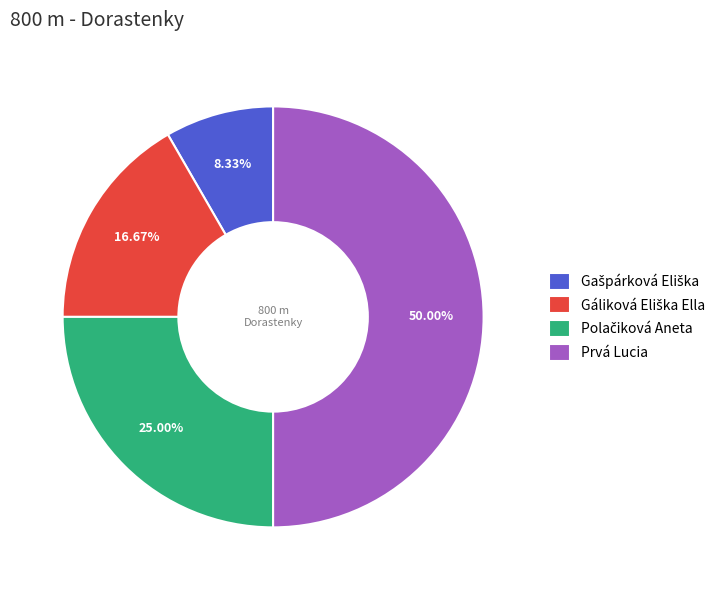

Which slice is the largest?

Prvá Lucia